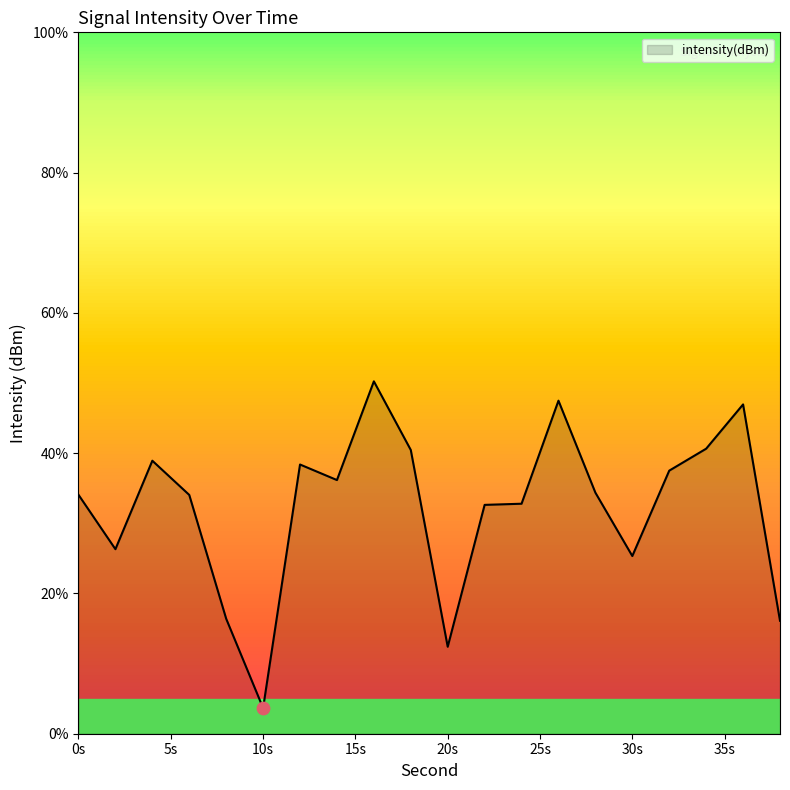

What is the difference between the maximum and minimum values?

46.6